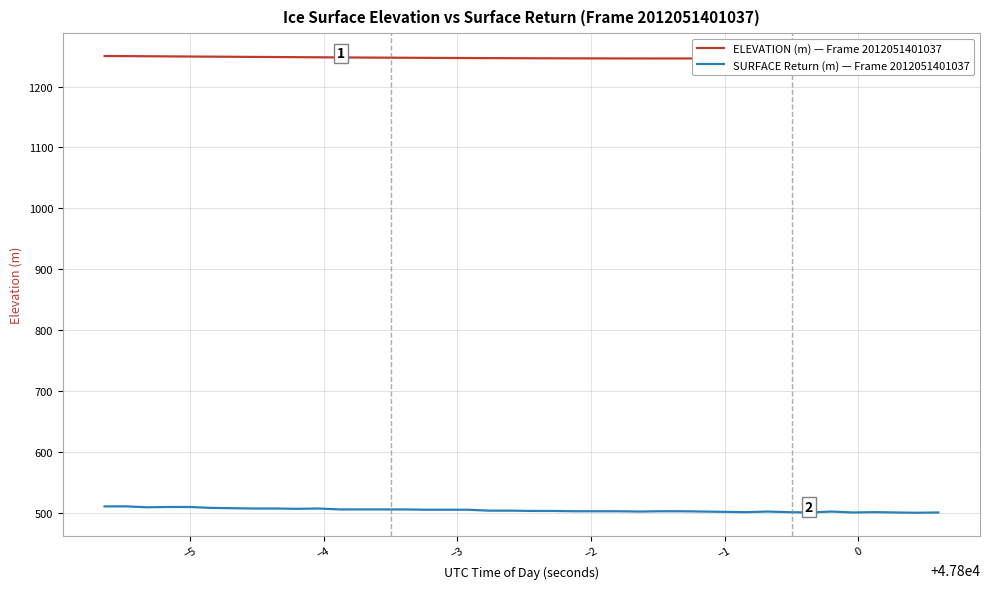

What is the greatest value displayed?

1250.1